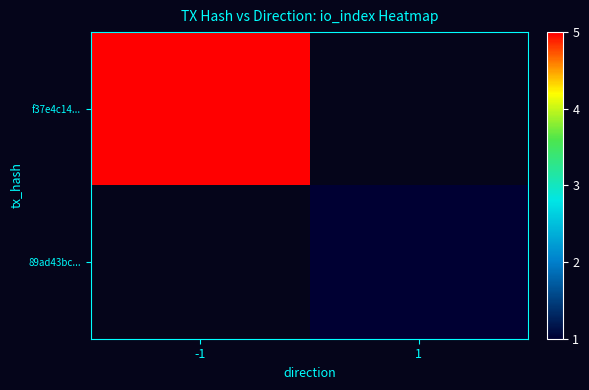

At how many categories does at least one series exceed 3?

1